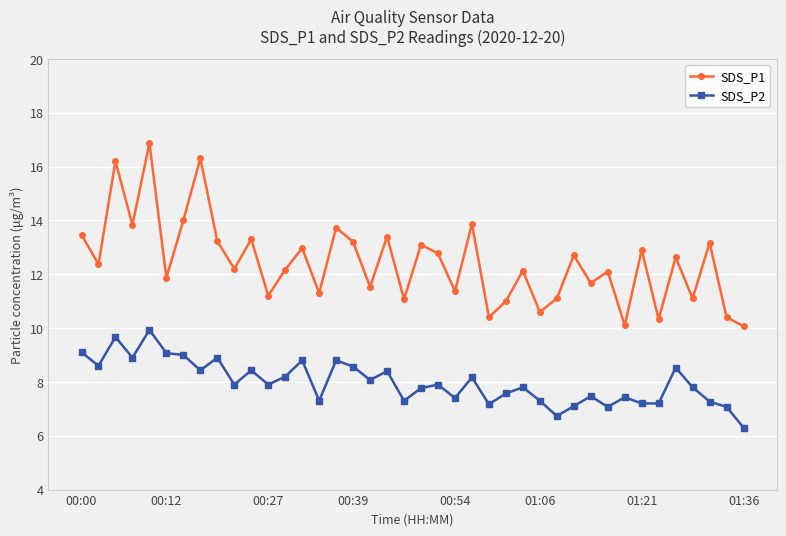

What is the average value of the SDS_P2 series?

8.0